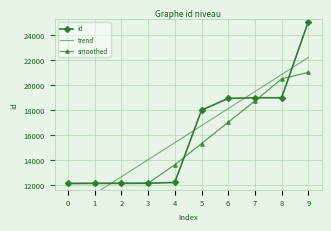

Reading left to right, list all the values displayed in this chart.

id: 0=12132.0	1=12140.0	2=12142.0	3=12150.0	4=12211.0	5=17990.0	6=18933.0	7=18983.0	8=18984.0	9=25069.0
trend: 0=9945.9	1=11307.6	2=12669.2	3=14030.9	4=15392.6	5=16754.2	6=18115.9	7=19477.6	8=20839.2	9=22200.9
smoothed: 0=12136.0	1=12138.0	2=12141.0	3=12160.8	4=13623.2	5=15321.0	6=17029.2	7=18722.5	8=20492.2	9=21012.0